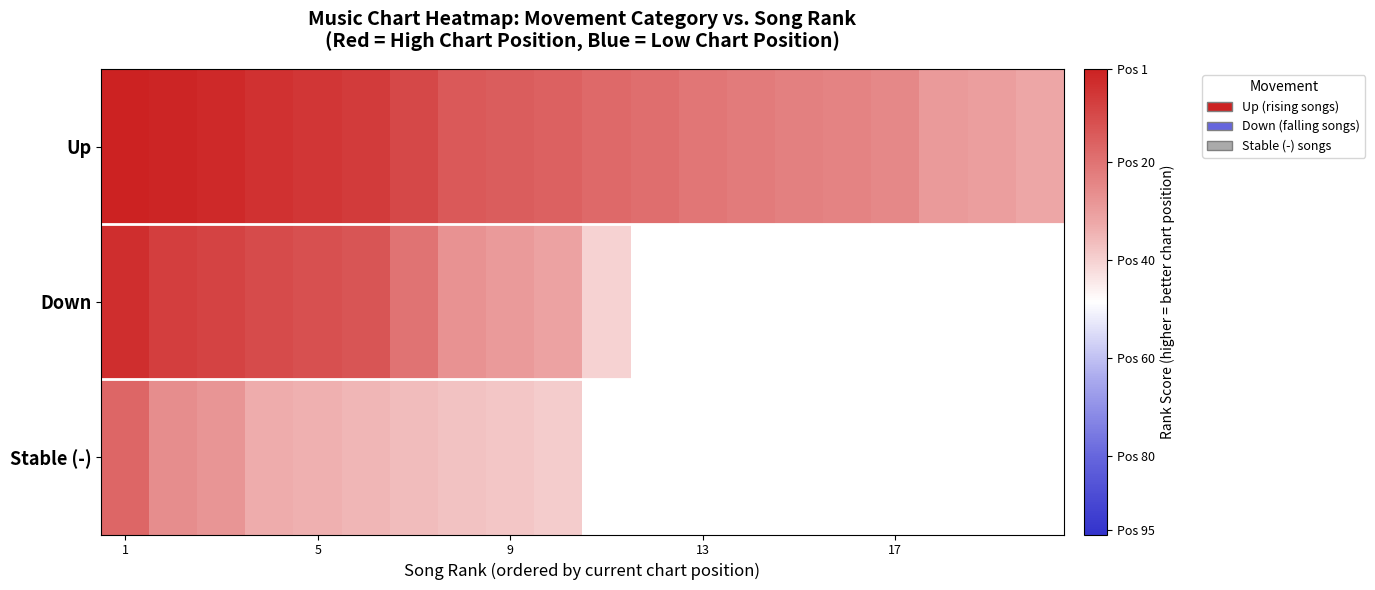

What is the difference between the second highest and minimum values in the Down series?

32.0